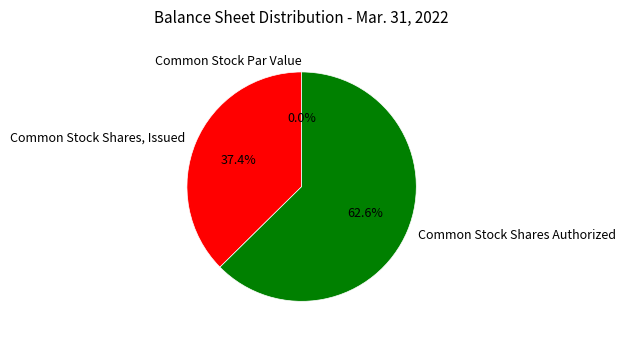

Is it true that Common Stock Shares Authorized is 63% of the pie?

True